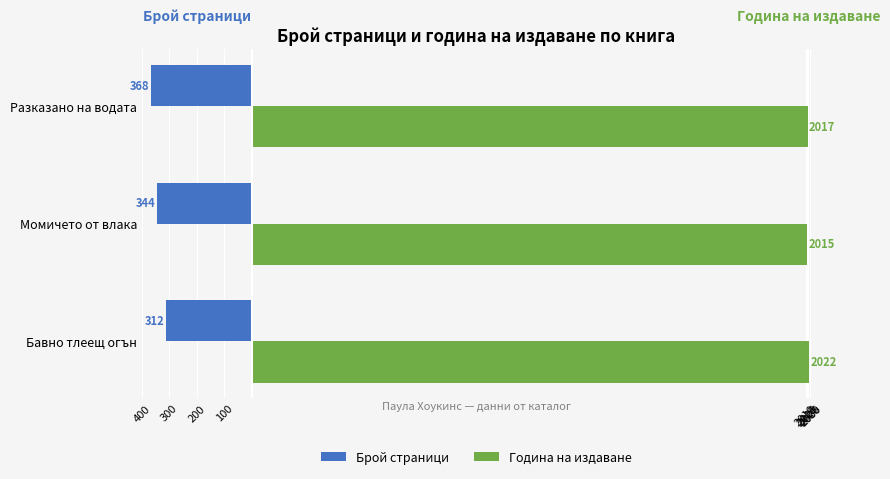

What are all the series names shown in the legend?

Брой страници, Година на издаване